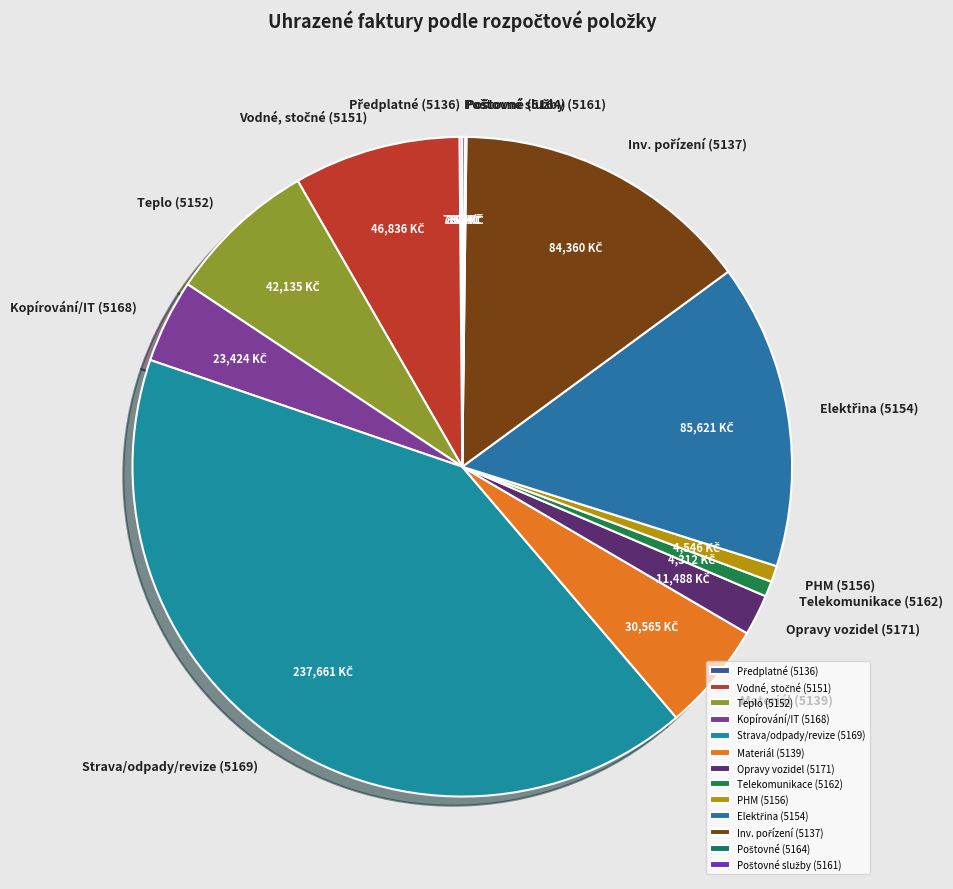

Is it true that Strava/odpady/revize (5169) is 28% of the pie?

False